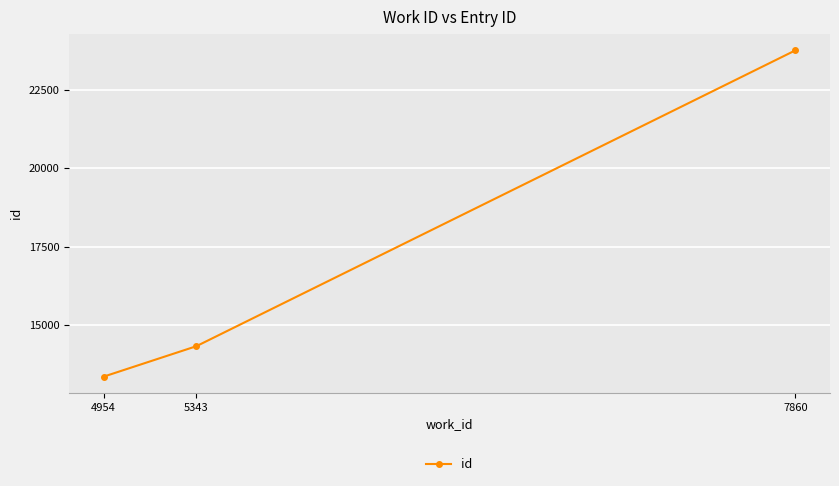

Does the chart have visible grid lines?

Yes